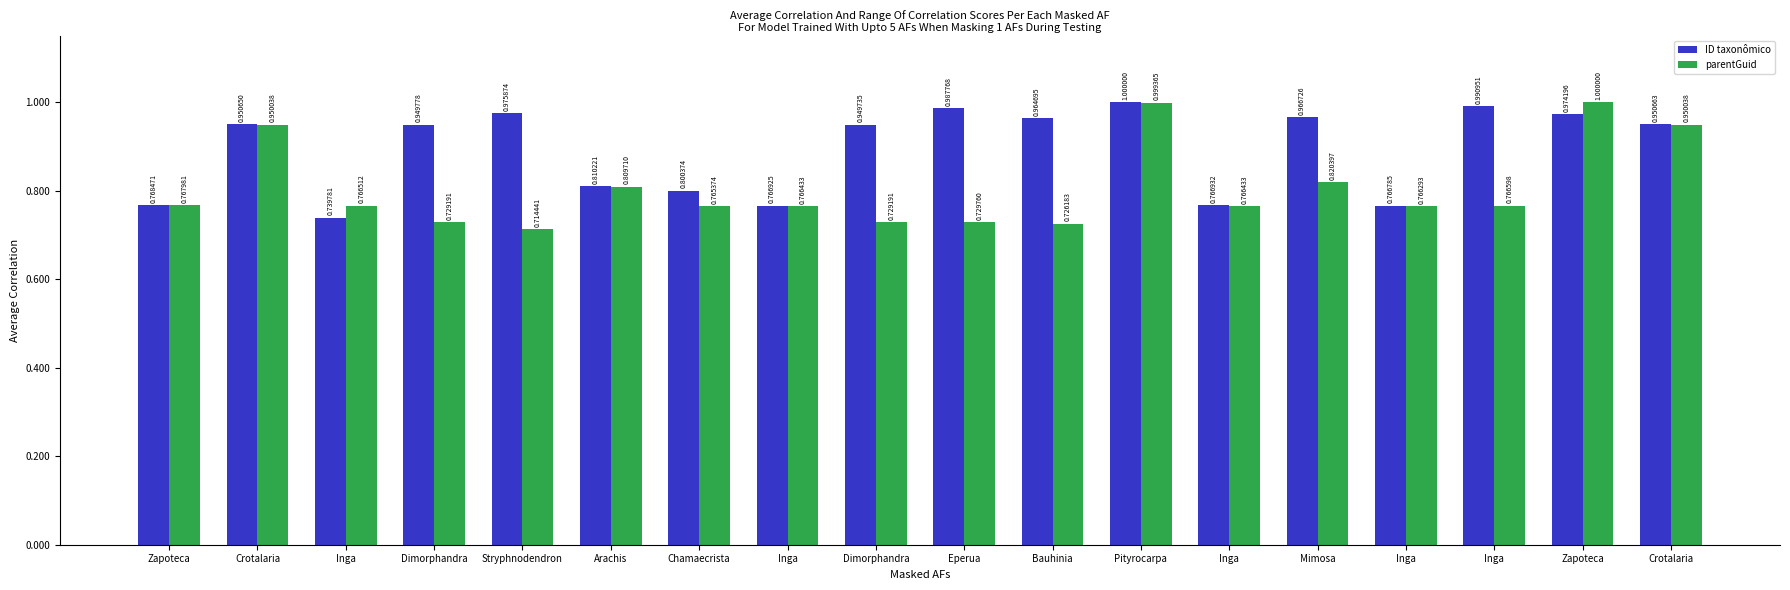

Reading left to right, extract all data points from this chart.

ID taxonômico: Zapoteca=0.8	Crotalaria=1.0	Inga=0.7	Dimorphandra=0.9	Stryphnodendron=1.0	Arachis=0.8	Chamaecrista=0.8	Inga=0.8	Dimorphandra=0.9	Eperua=1.0	Bauhinia=1.0	Pityrocarpa=1.0	Inga=0.8	Mimosa=1.0	Inga=0.8	Inga=1.0	Zapoteca=1.0	Crotalaria=1.0
parentGuid: Zapoteca=0.8	Crotalaria=1.0	Inga=0.8	Dimorphandra=0.7	Stryphnodendron=0.7	Arachis=0.8	Chamaecrista=0.8	Inga=0.8	Dimorphandra=0.7	Eperua=0.7	Bauhinia=0.7	Pityrocarpa=1.0	Inga=0.8	Mimosa=0.8	Inga=0.8	Inga=0.8	Zapoteca=1.0	Crotalaria=1.0